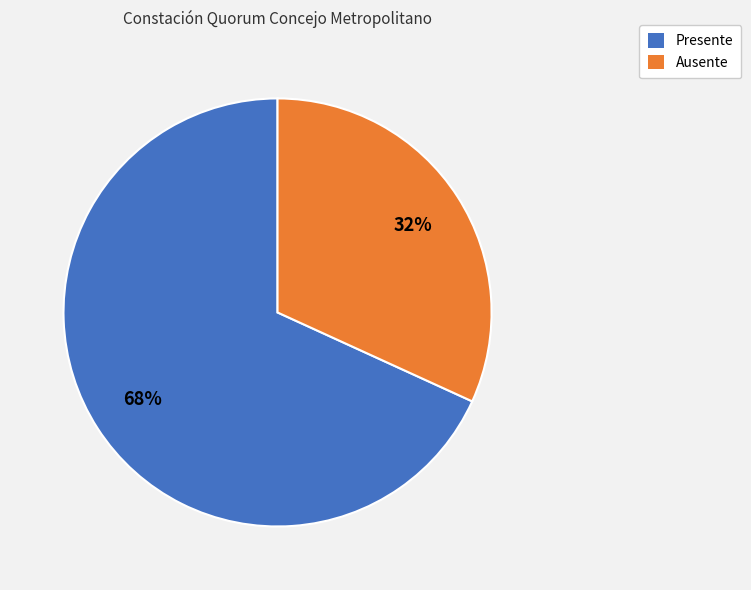

To the nearest percent, what is the combined percentage of Presente and Ausente?

100%